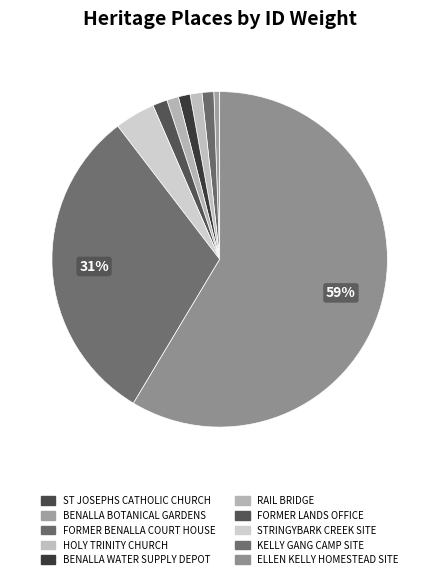

Does any single category account for the majority?

Yes